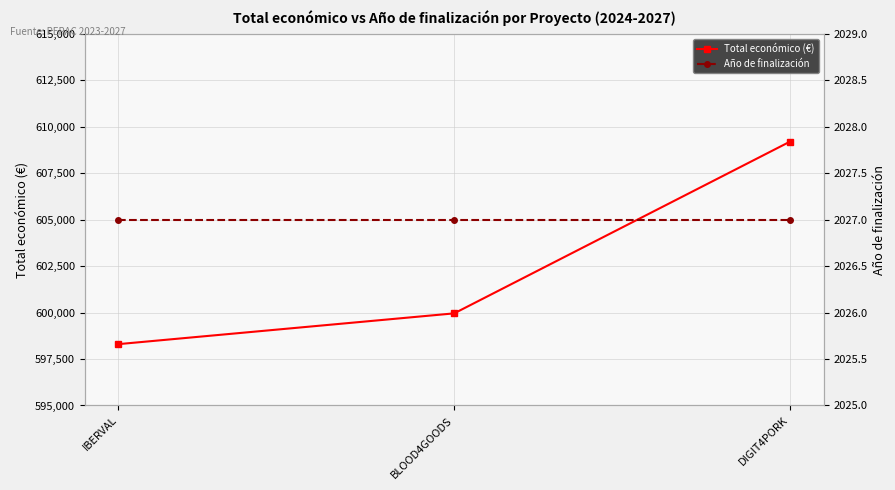

What is the total value across all series at IBERVAL?

600330